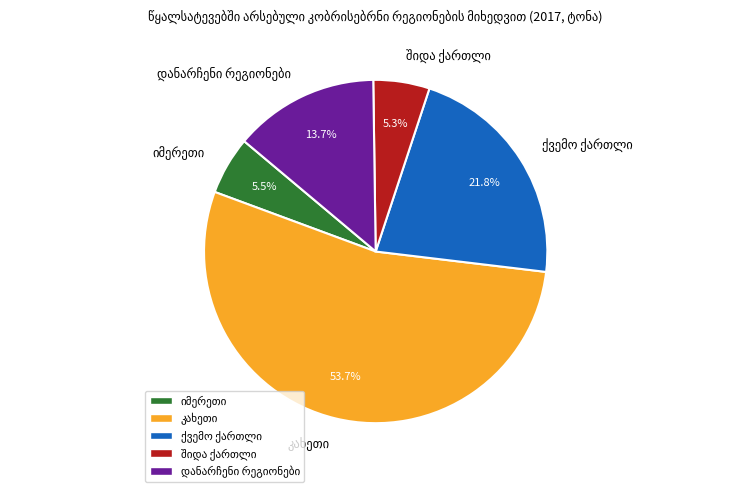

Is there a majority slice in this chart?

Yes